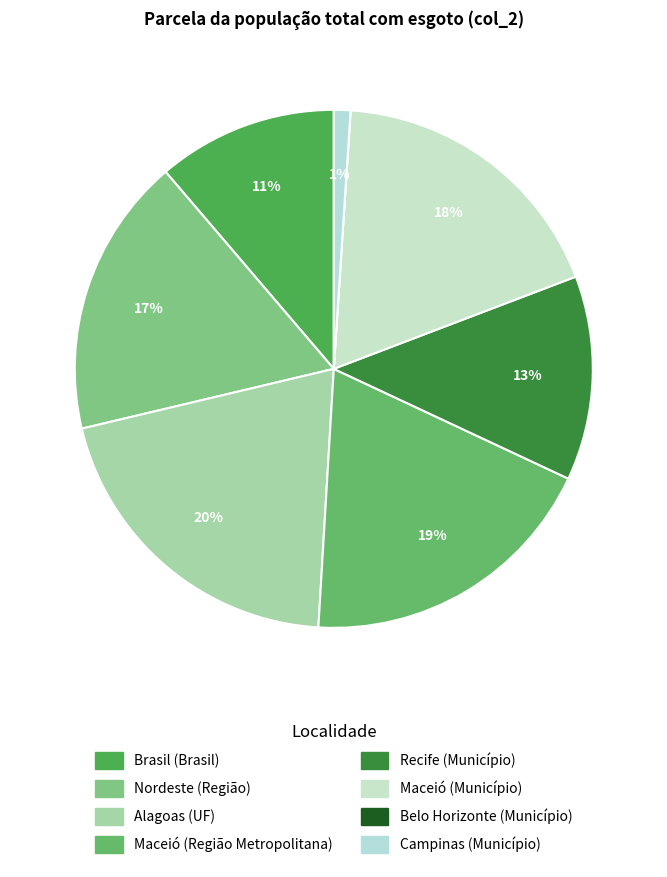

What percentage is NOT represented by Recife (Município)?

87.2%